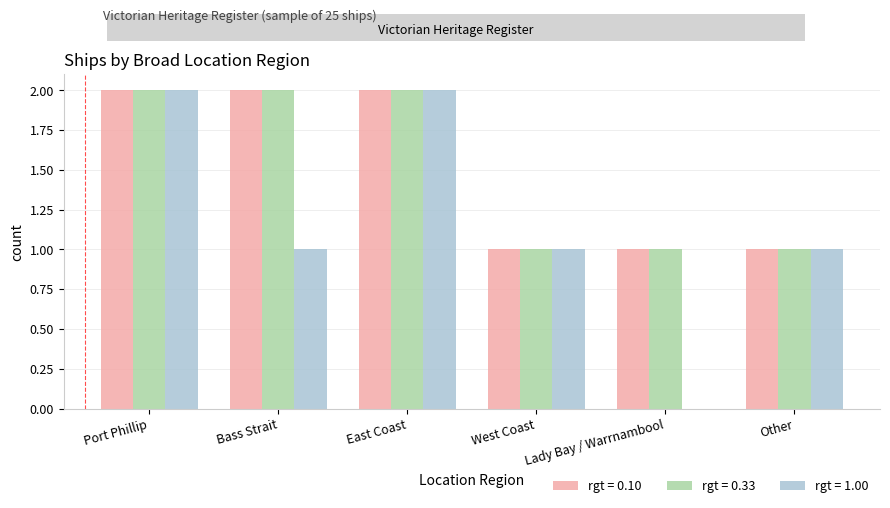

The value of rgt = 1.00 at Port Phillip is 2. True or false?

True